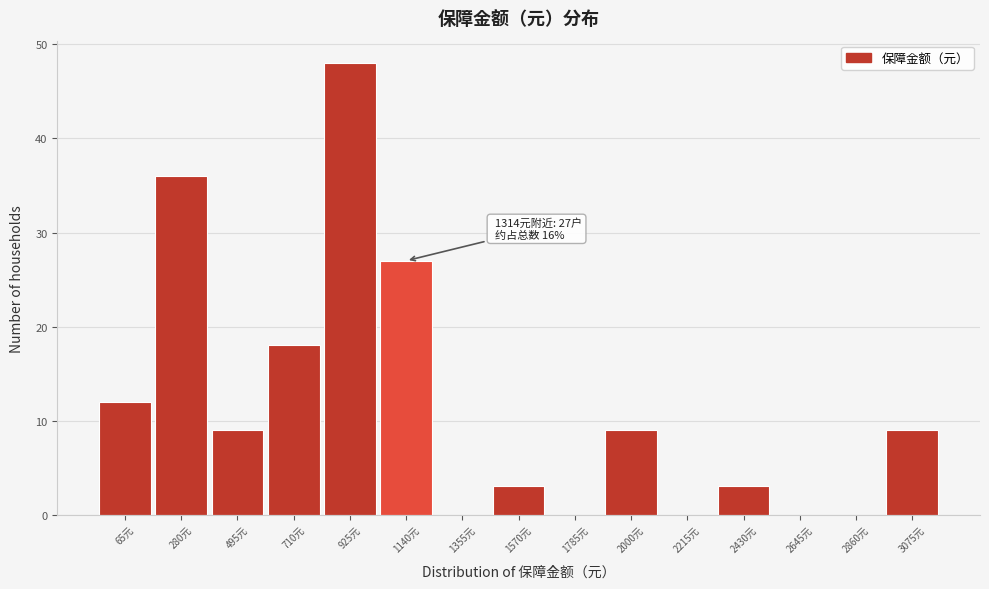

Reading left to right, what are all the values shown in this chart?

65元=12	280元=36	495元=9	710元=18	925元=48	1140元=27	1355元=0	1570元=3	1785元=0	2000元=9	2215元=0	2430元=3	2645元=0	2860元=0	3075元=9